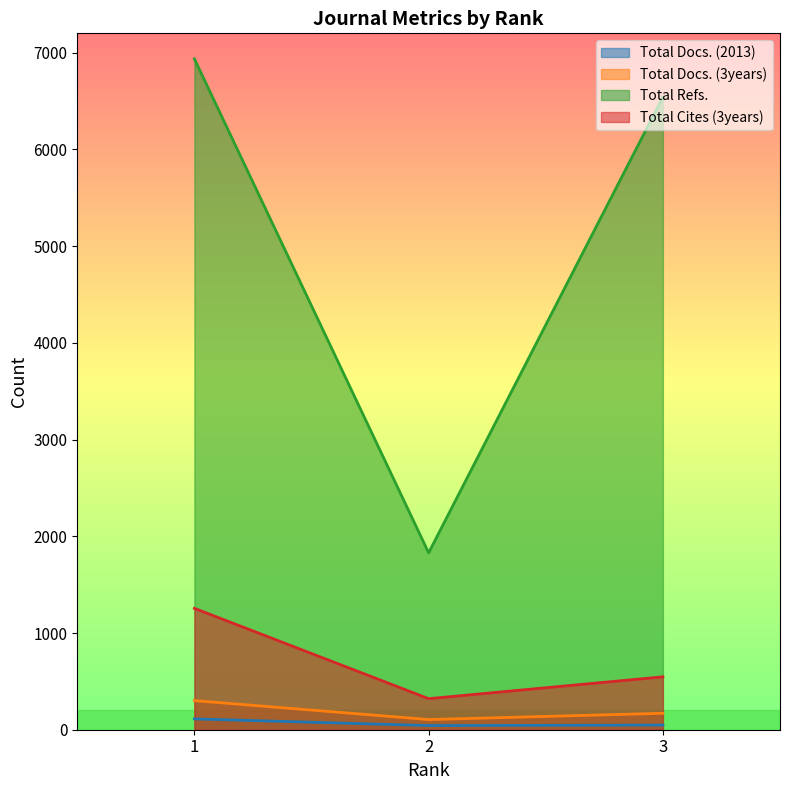

What are all the series names shown in the legend?

Total Docs. (2013), Total Docs. (3years), Total Refs., Total Cites (3years)